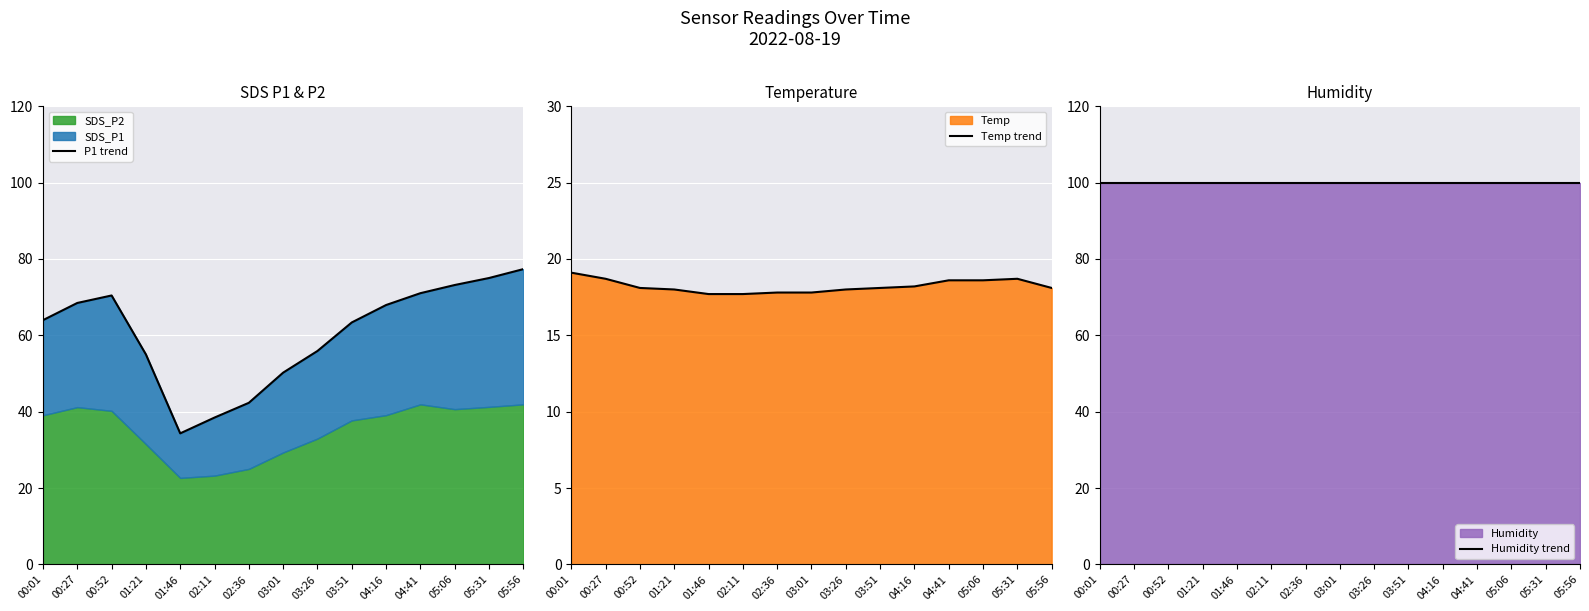

True or false: Temp trend has a value of 18.1 at 00:52.

True